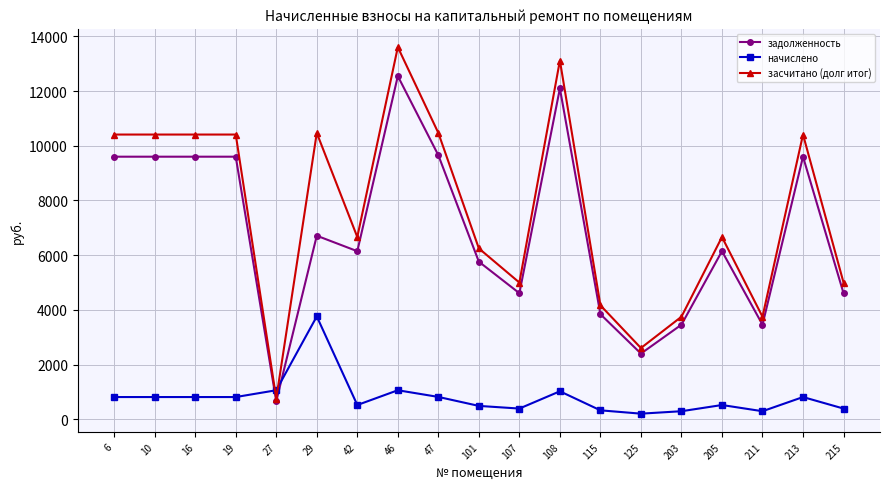

What is the value of the задолженность point at the 8th from the left?

12547.2